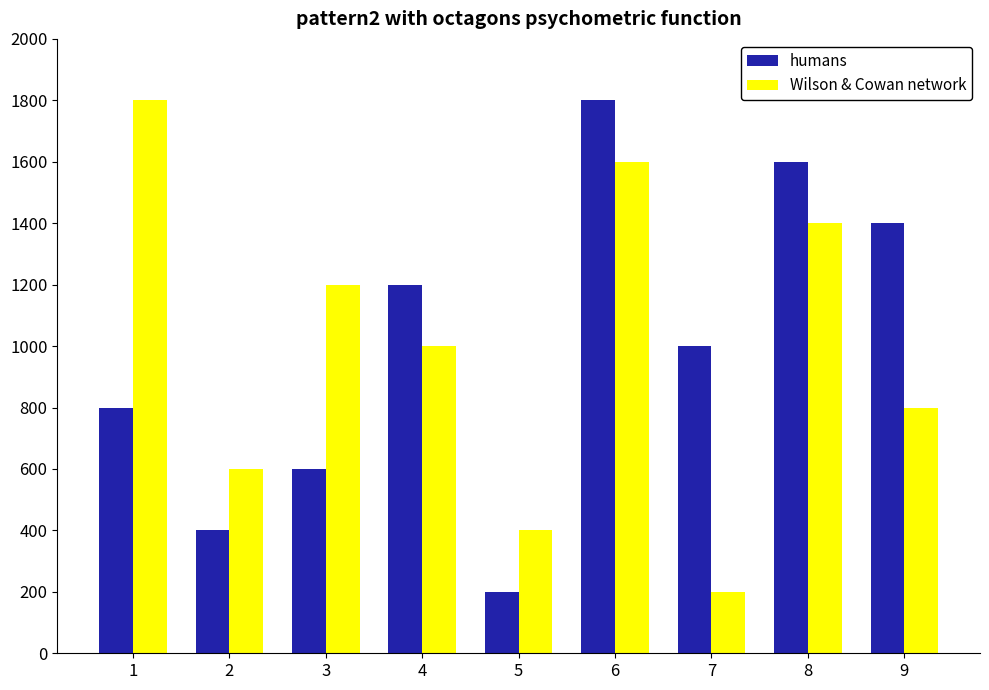

The Wilson & Cowan network series shows 200 at 7. True or false?

True